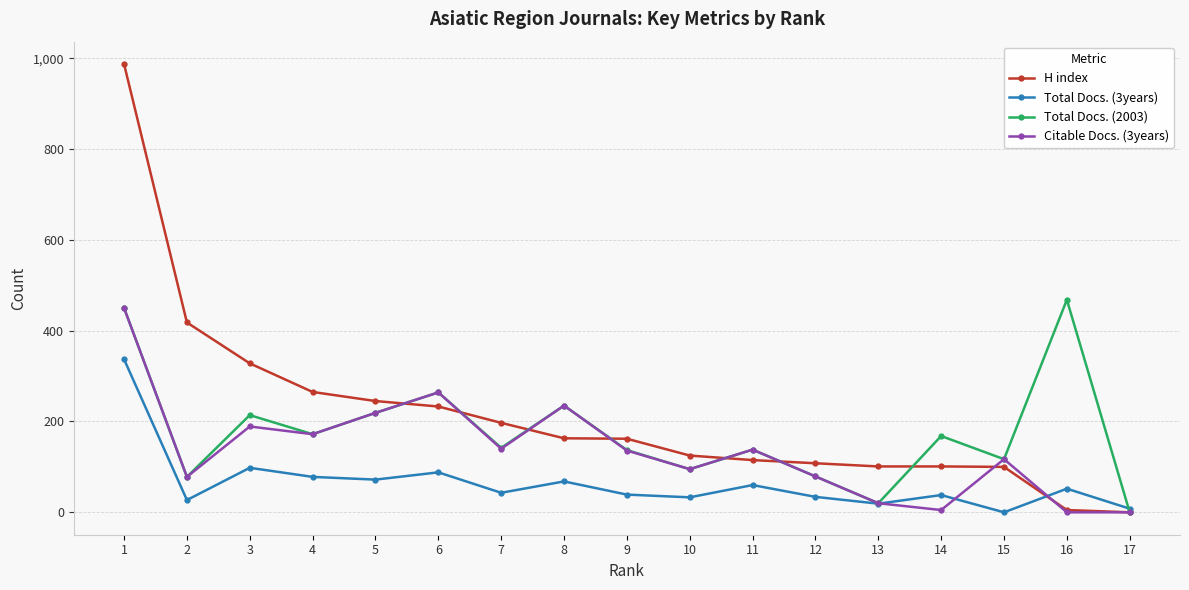

How many series are shown in this chart?

4